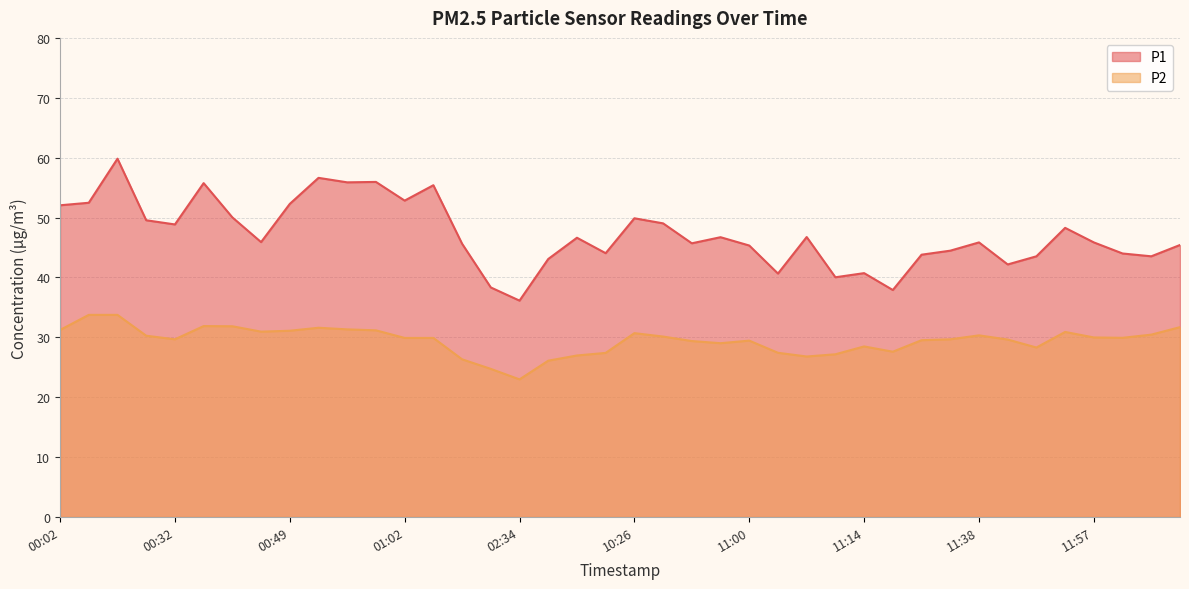

How many data points in P2 are above 29?

28